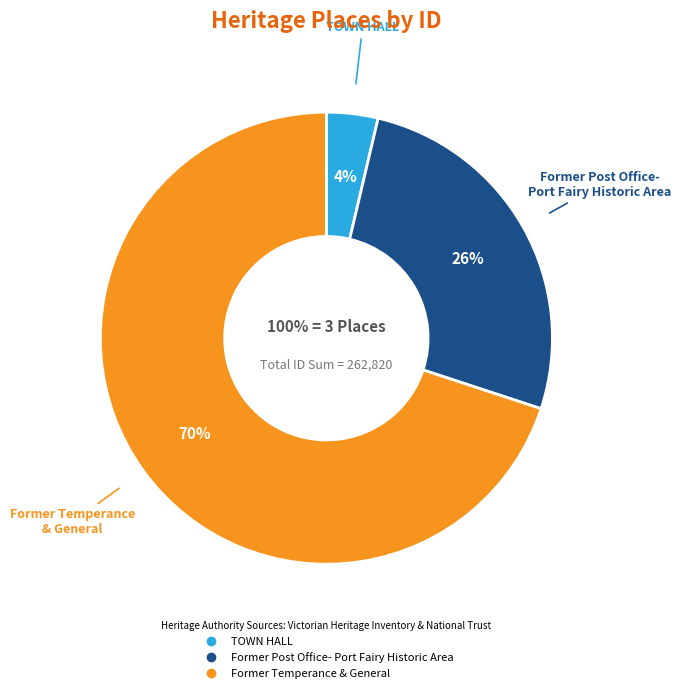

To the nearest percent, what percentage of the pie is Former Post Office- Port Fairy Historic Area?

26%